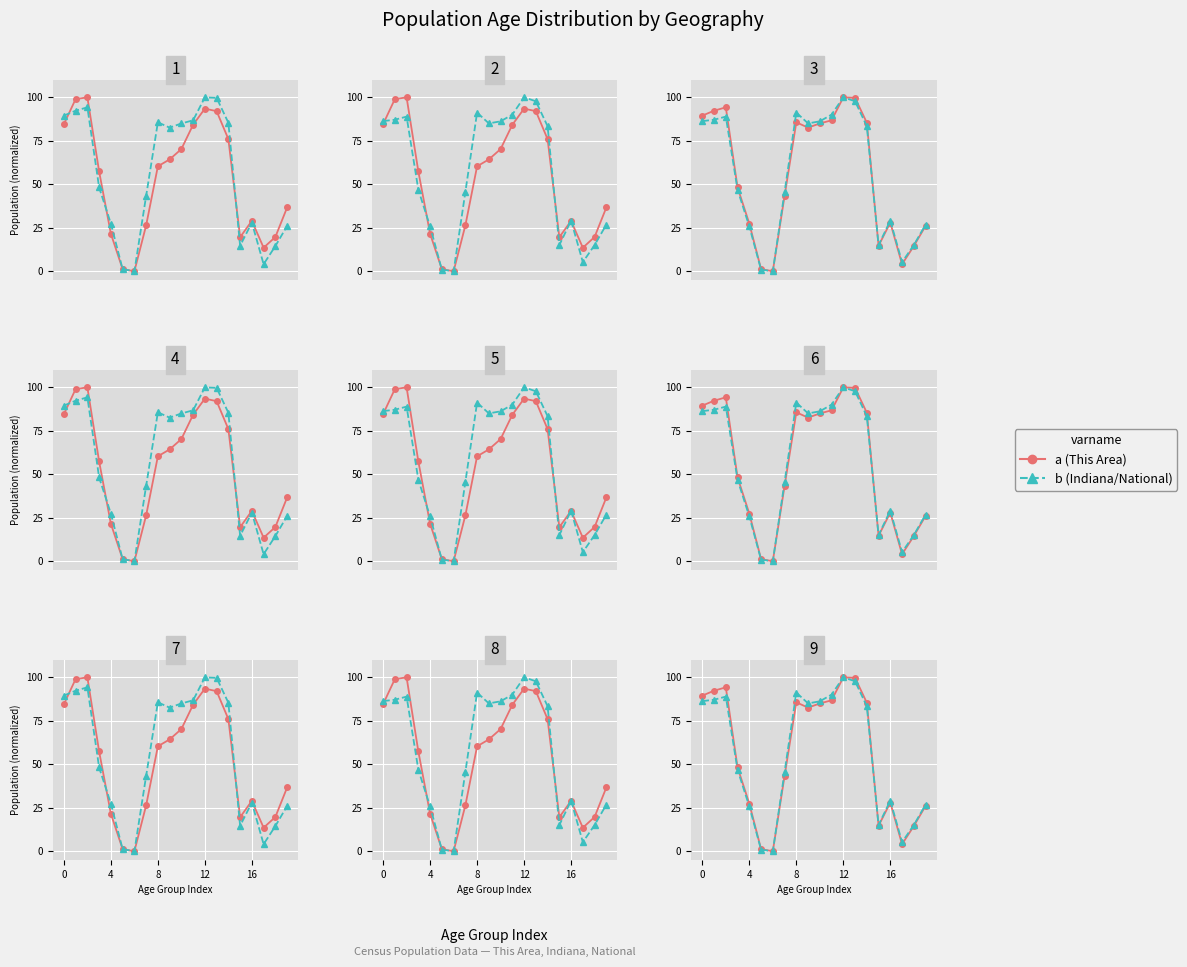

True or false: Indiana and This Area intersect in this chart.

True